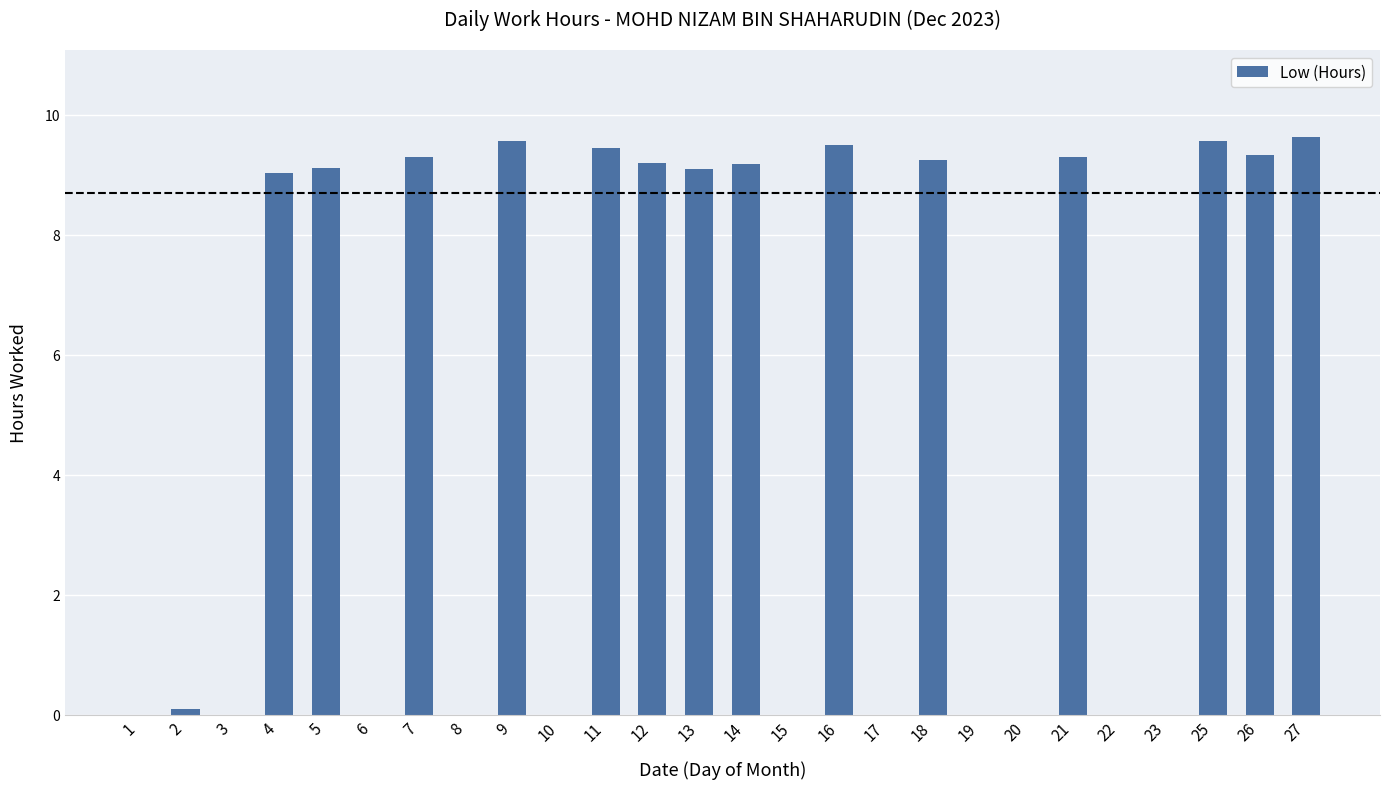

What is the sum of the values at 12 and 26?

18.5